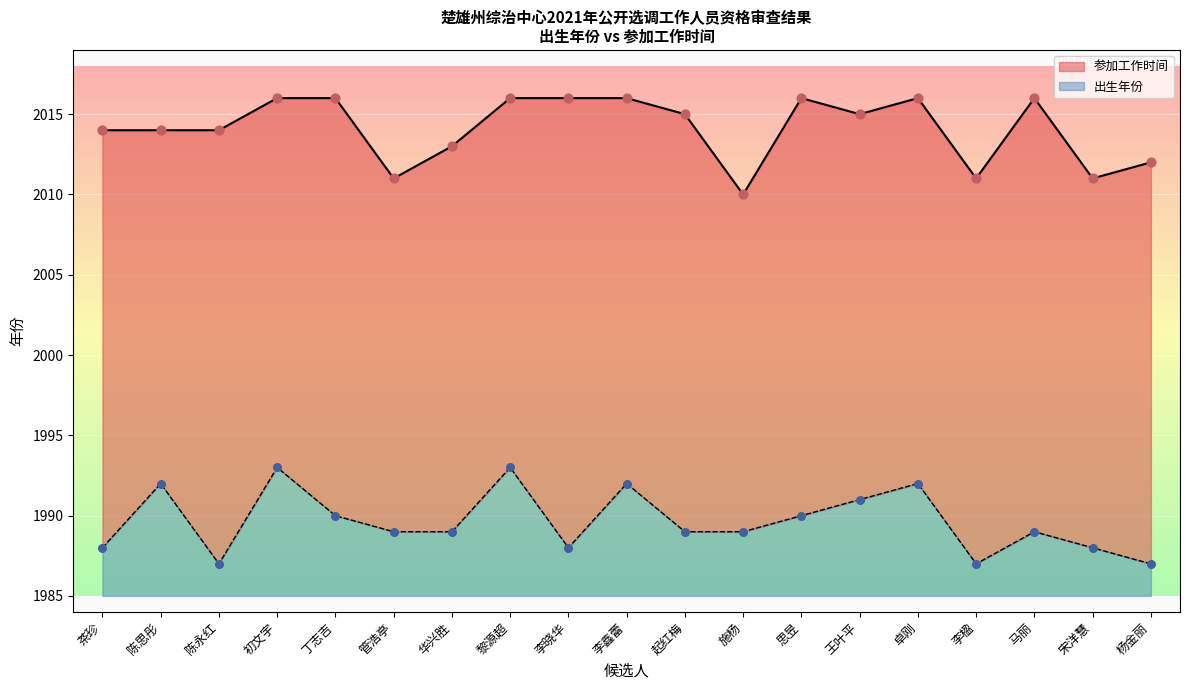

Which has a higher value, 施杨 or 杨金丽?

杨金丽